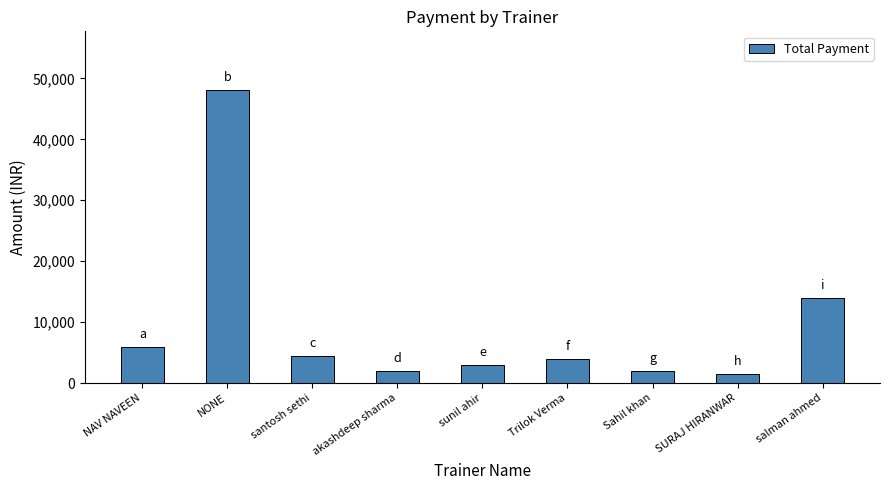

What position from the right is santosh sethi?

7